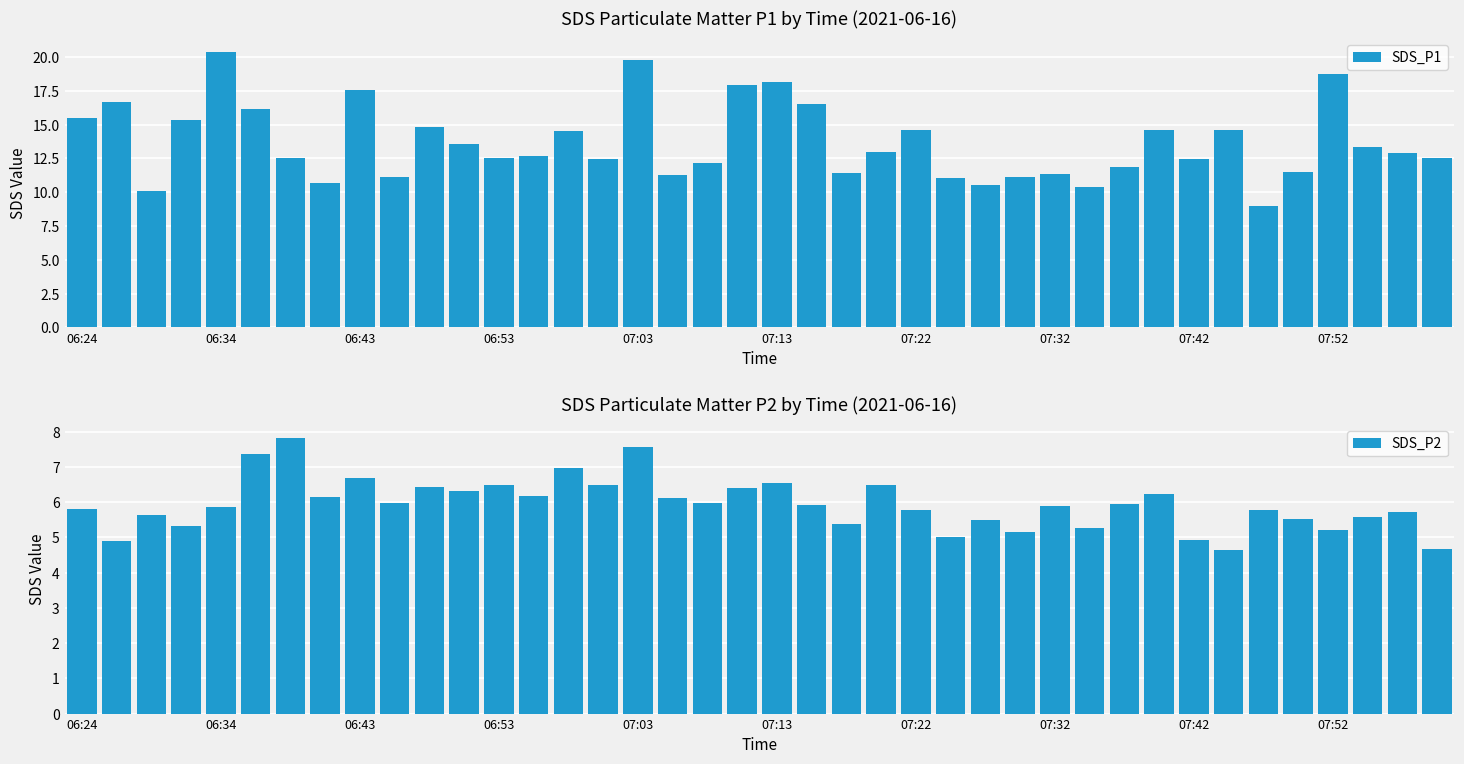

Where does the SDS_P1 series first go above 12?

06:24